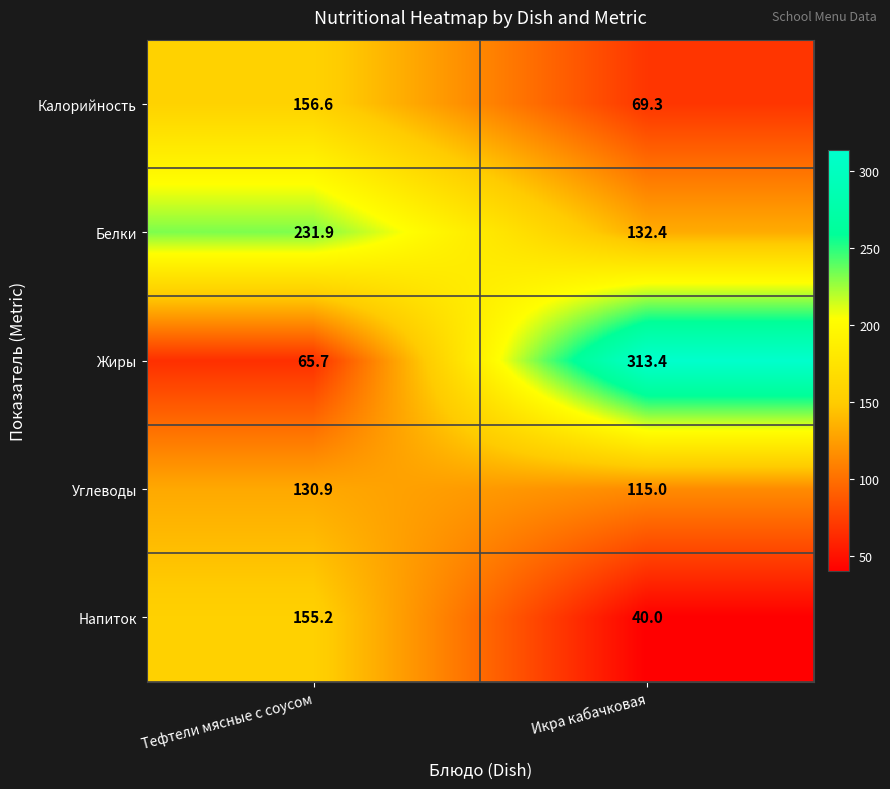

Between Тефтели мясные с соусом and Икра кабачковая, which series saw the biggest shift?

Жиры